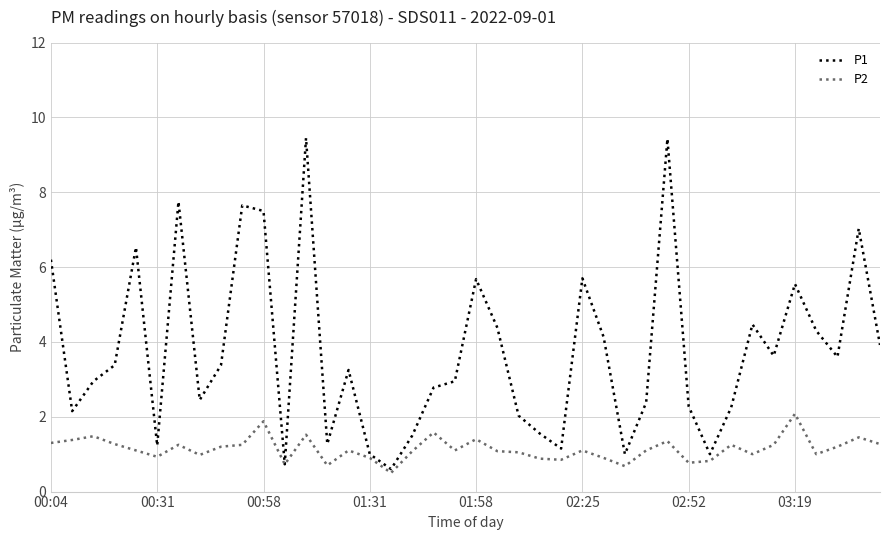

Which series has the largest total across all categories?

P1